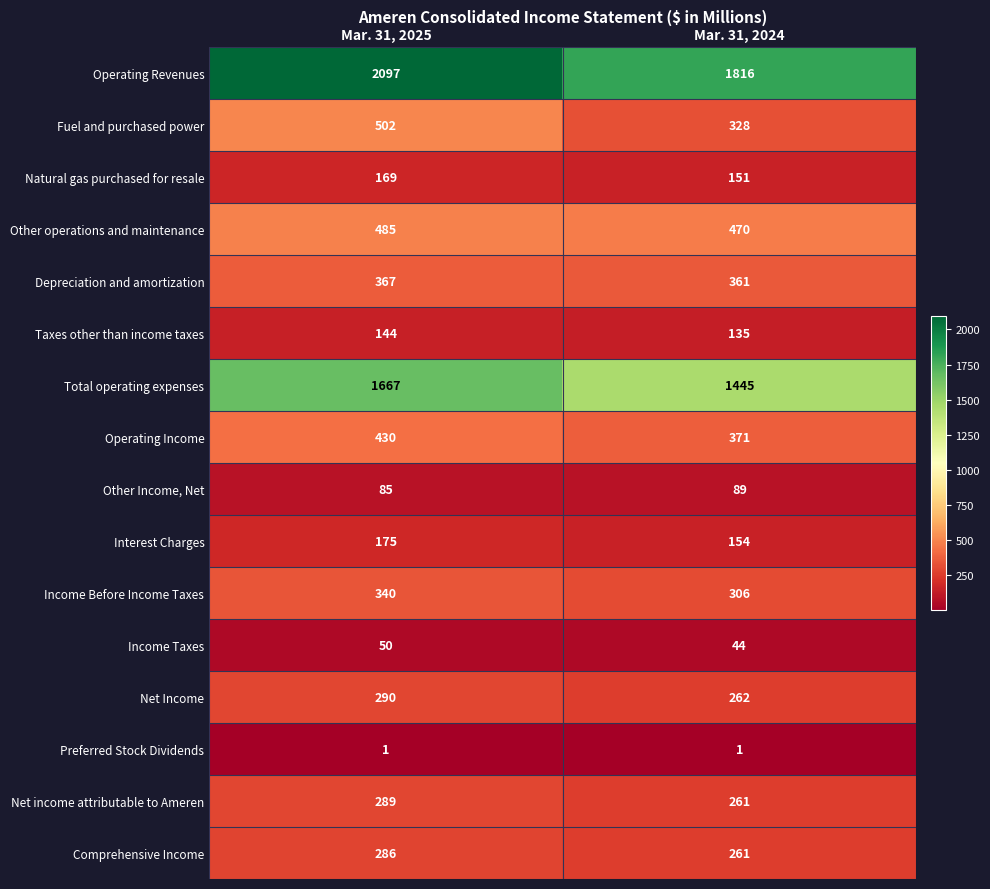

Is it true that Natural gas purchased for resale equals 58 at Mar. 31, 2025?

False